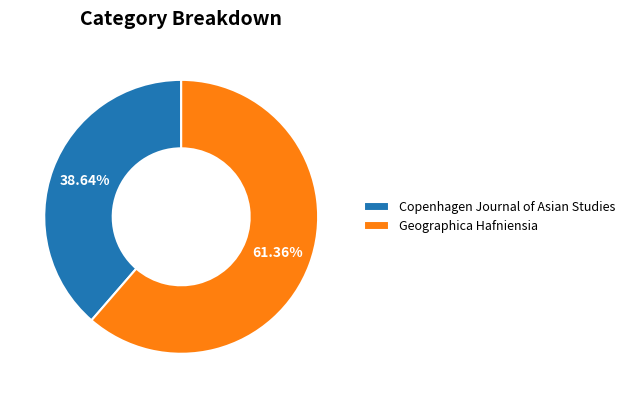

How many segments does this pie chart have?

2